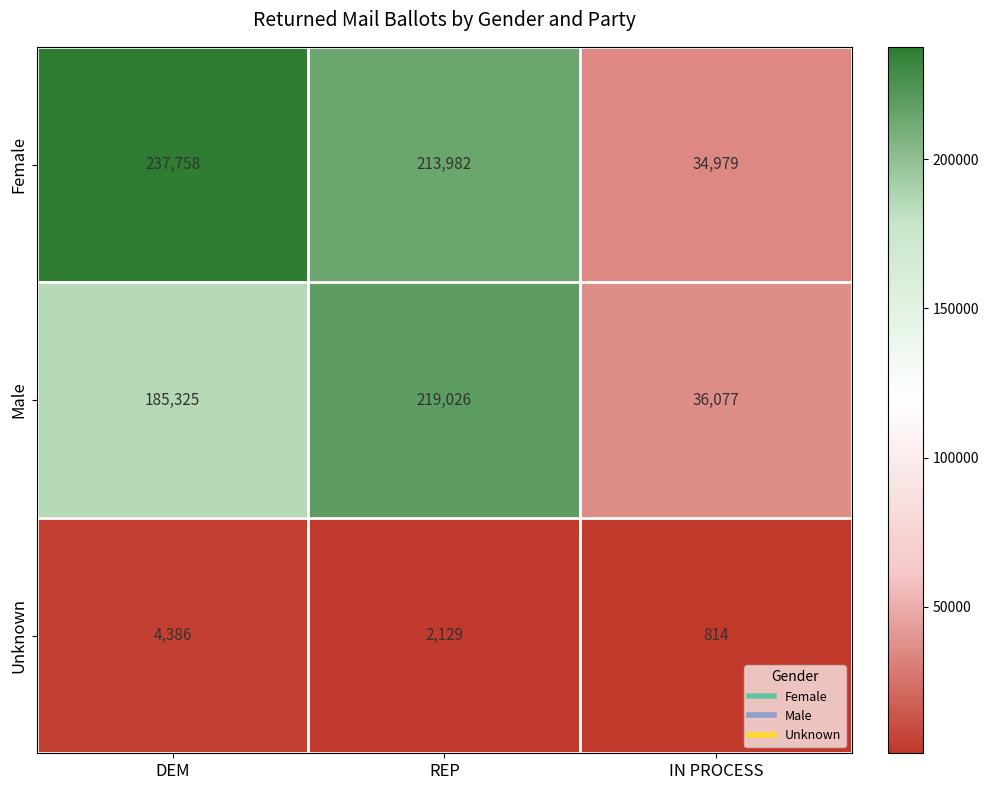

What is the sum of the Male values at IN PROCESS and REP?

255103